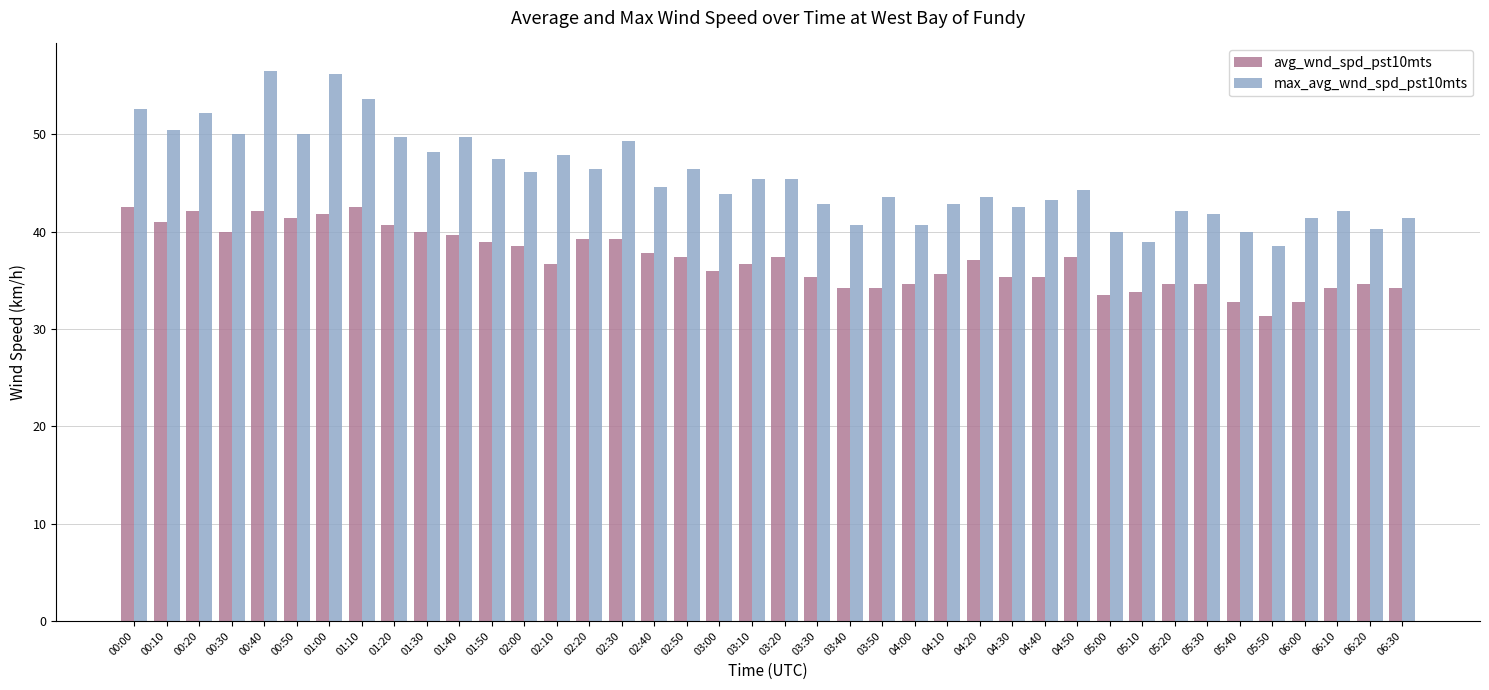

At how many categories does at least one series exceed 33?

40